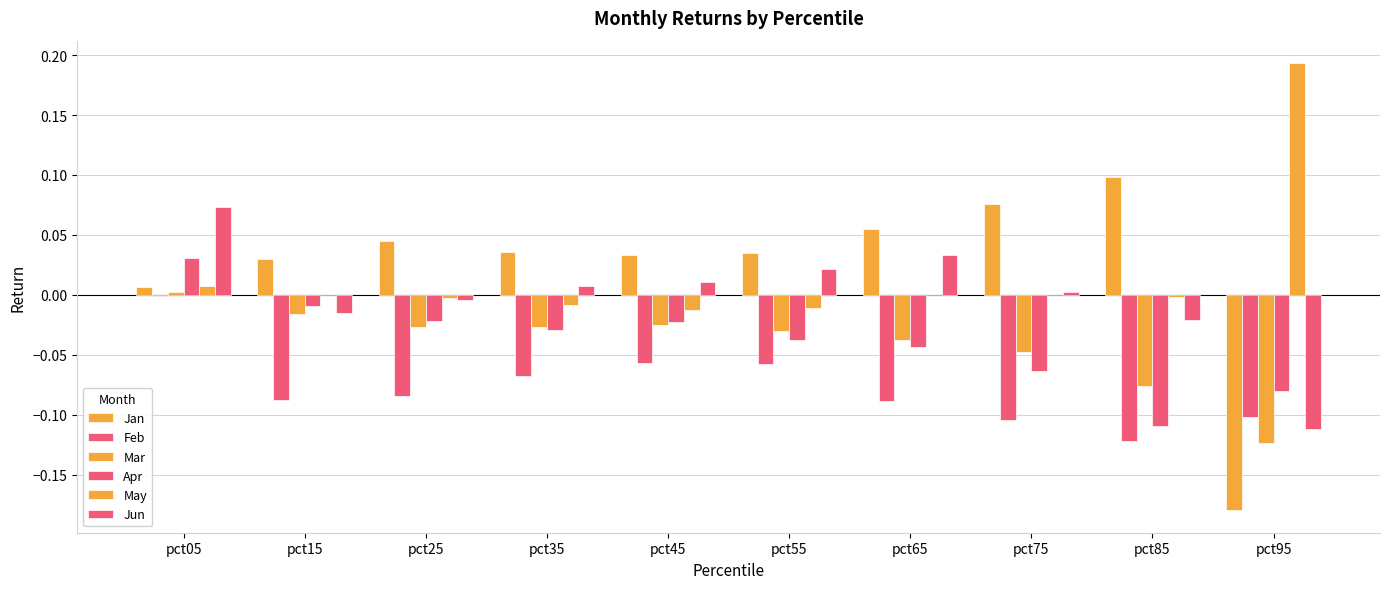

The value of Feb at pct25 is -0.0. True or false?

False